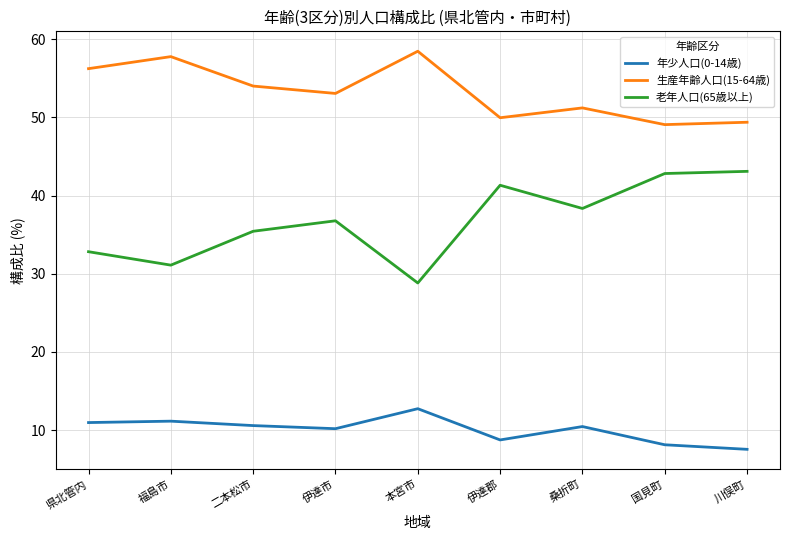

At which category does 老年人口(65歳以上) reach its first local peak?

伊達市